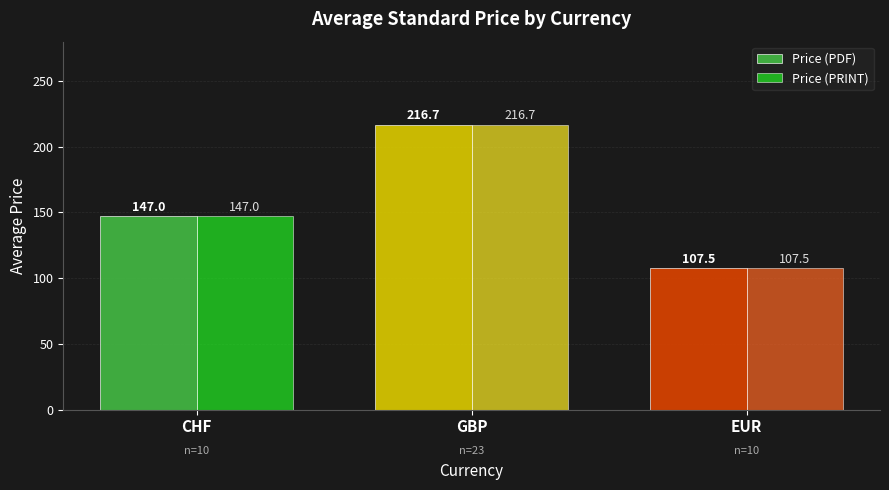

What is the difference between the maximum and second lowest values in the Price (PDF) series?

69.7